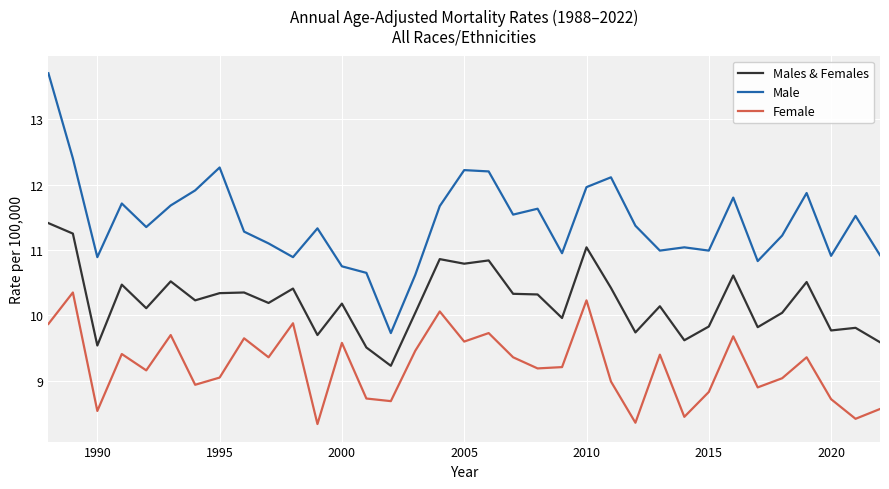

How many lines are shown in the chart?

3